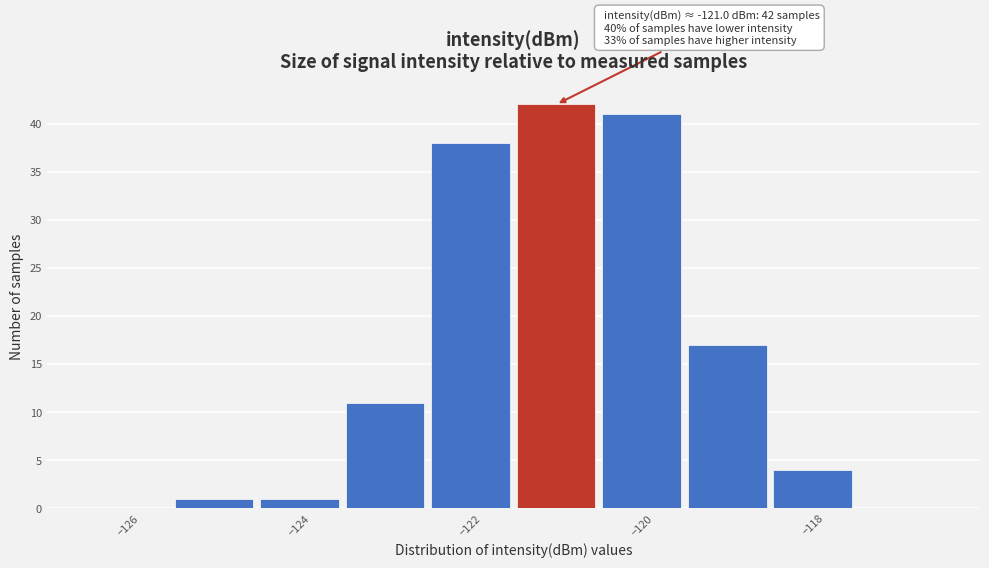

Which range on the x-axis has the tallest bar?

-121.5 to -120.5